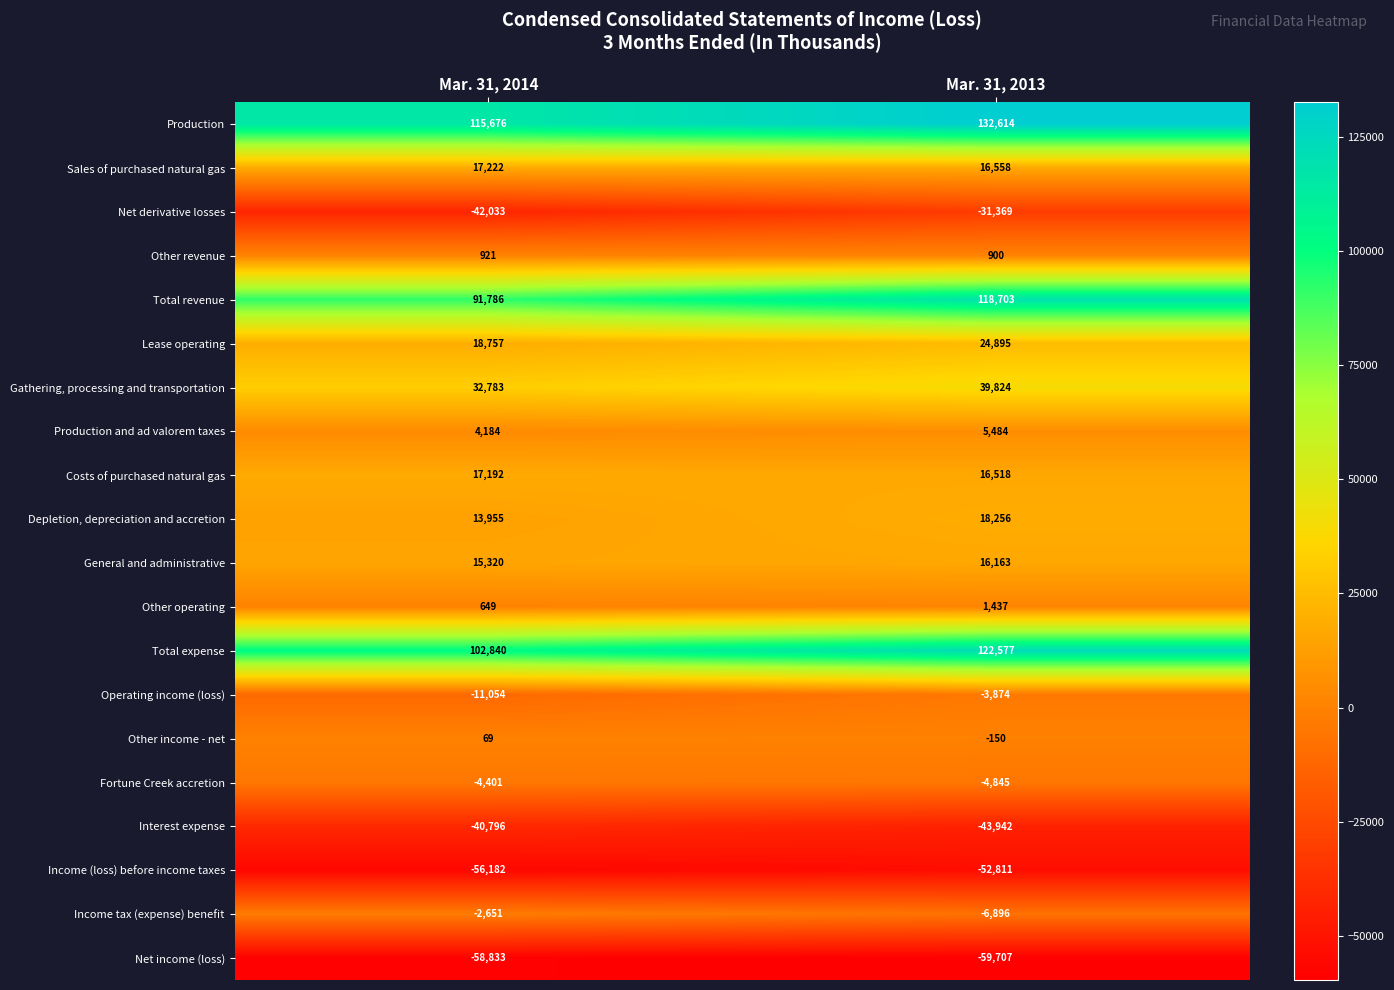

Read the Costs of purchased natural gas value at Mar. 31, 2013, to the nearest 50.

16500